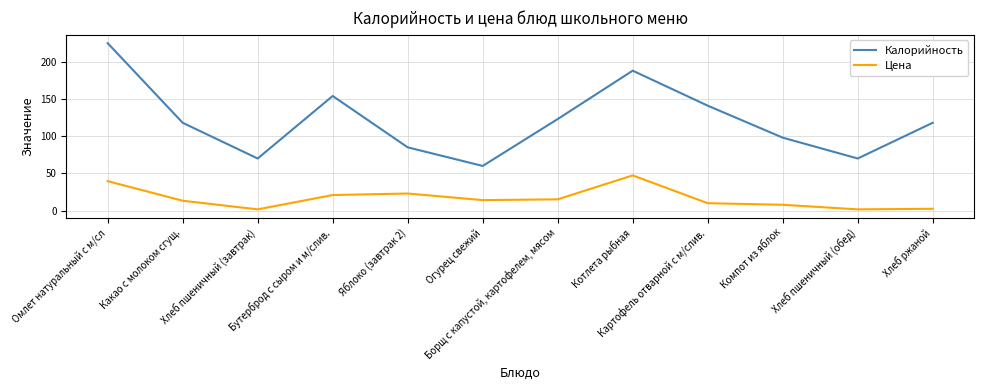

What is the approximate value of Цена at Омлет натуральный с м/сл?

39.6